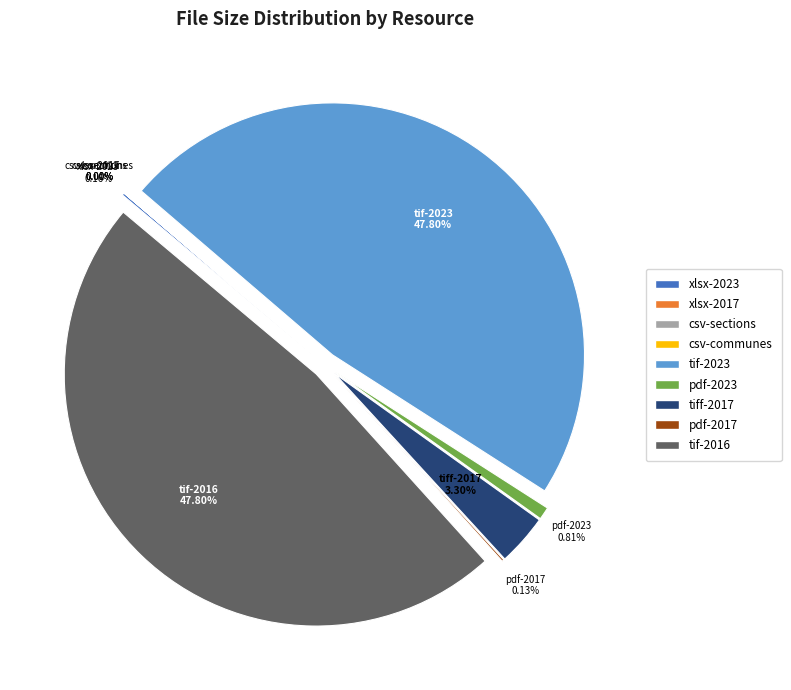

Is it true that xlsx-2017 is 0% of the pie?

True